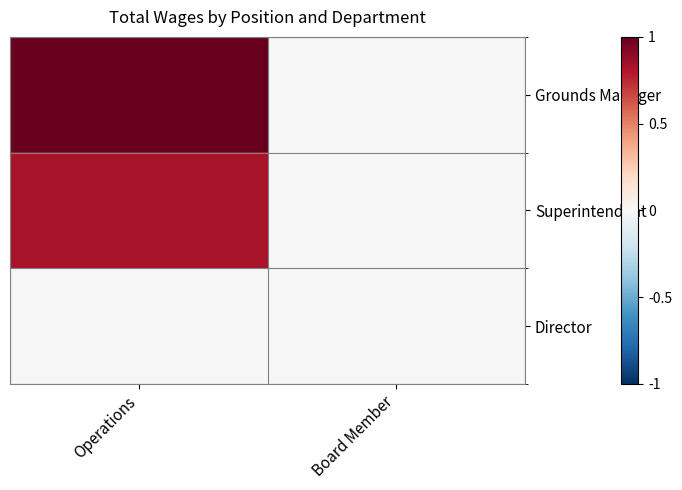

List the series in order of their overall mean, lowest first.

Director, Superintendent, Grounds Manager